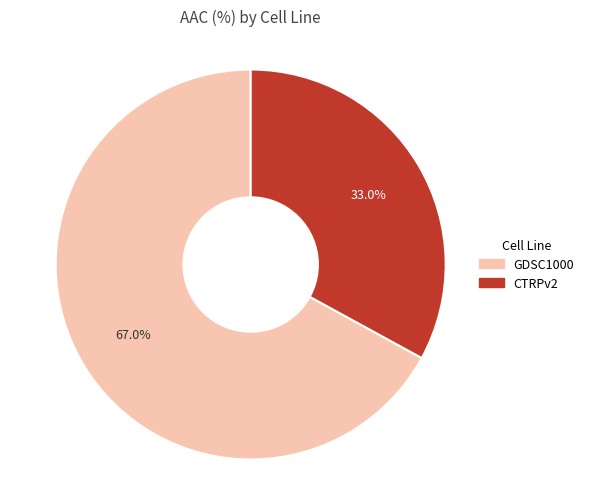

To the nearest percent, what percentage of the pie is GDSC1000?

67%